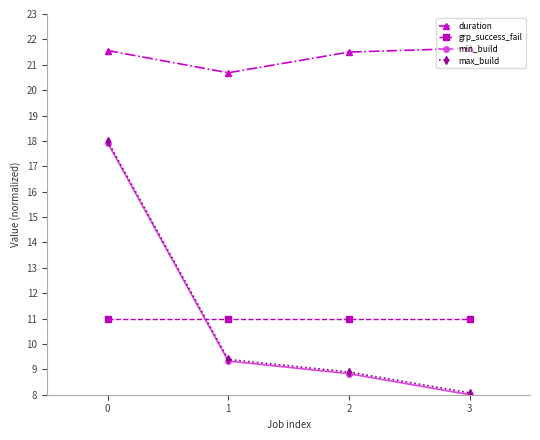

True or false: duration and min_build cross at least once.

False